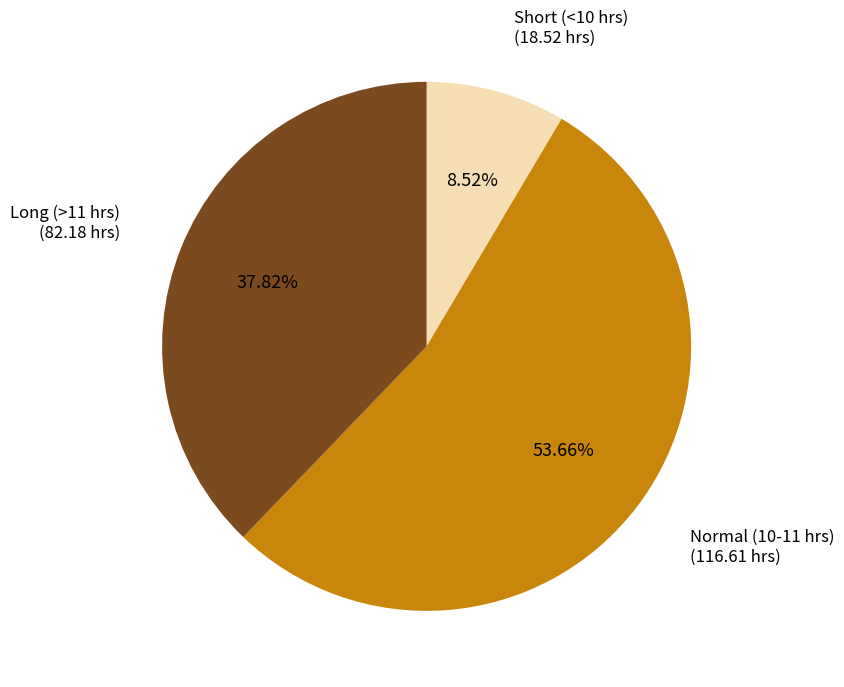

Does any single category account for the majority?

Yes